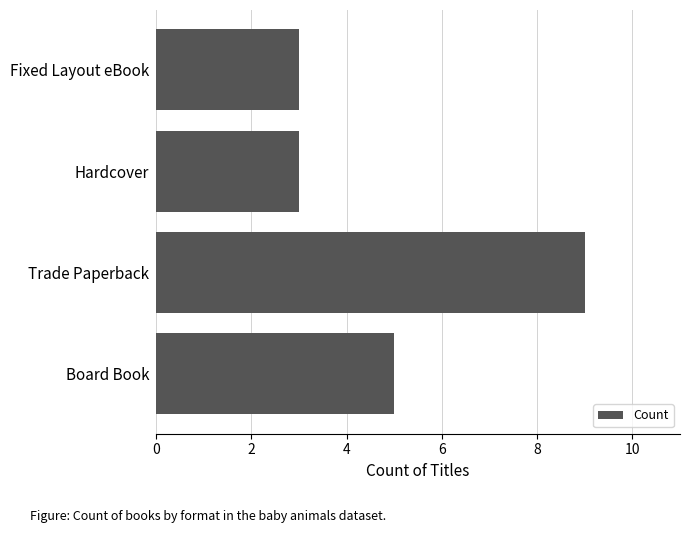

What is the smallest value displayed?

3